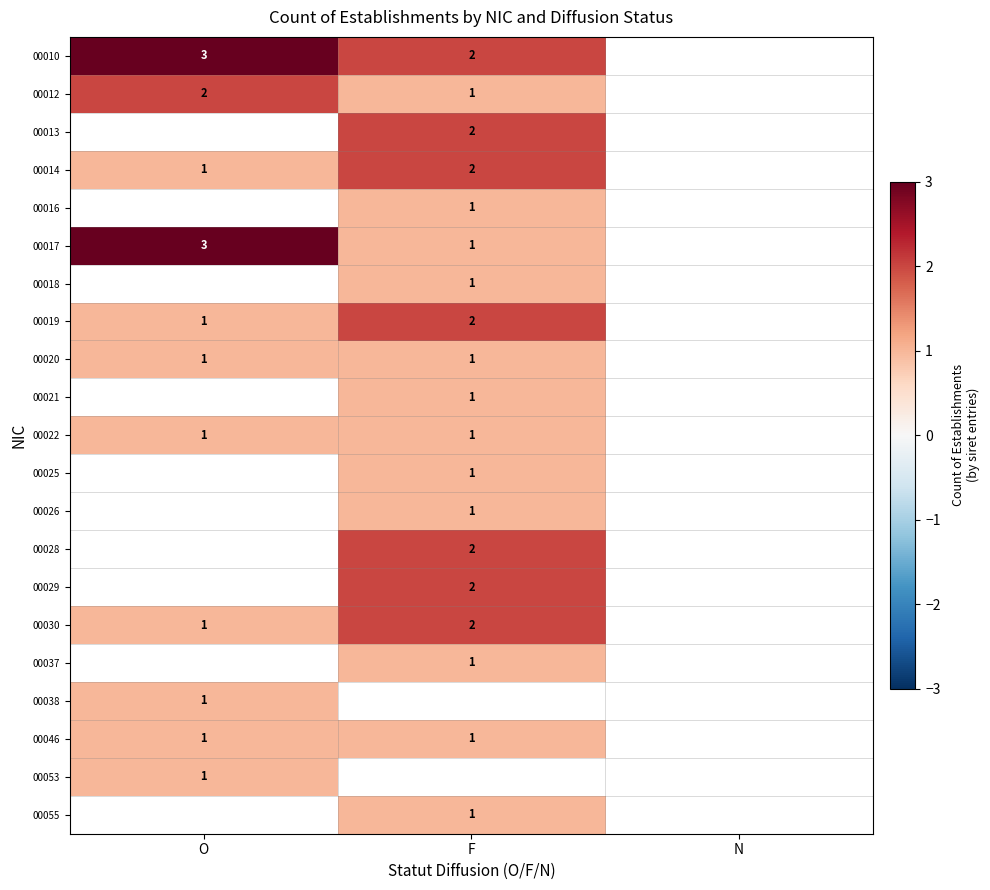

The value of 00014 at F is 2. True or false?

True